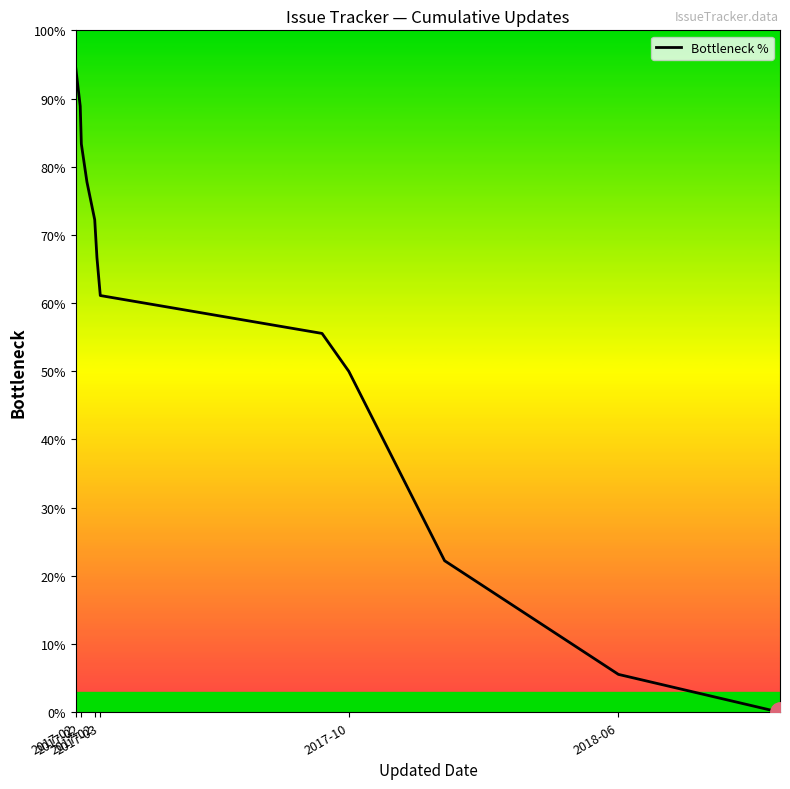

True or false: the data shows 11.3 at 9.

False